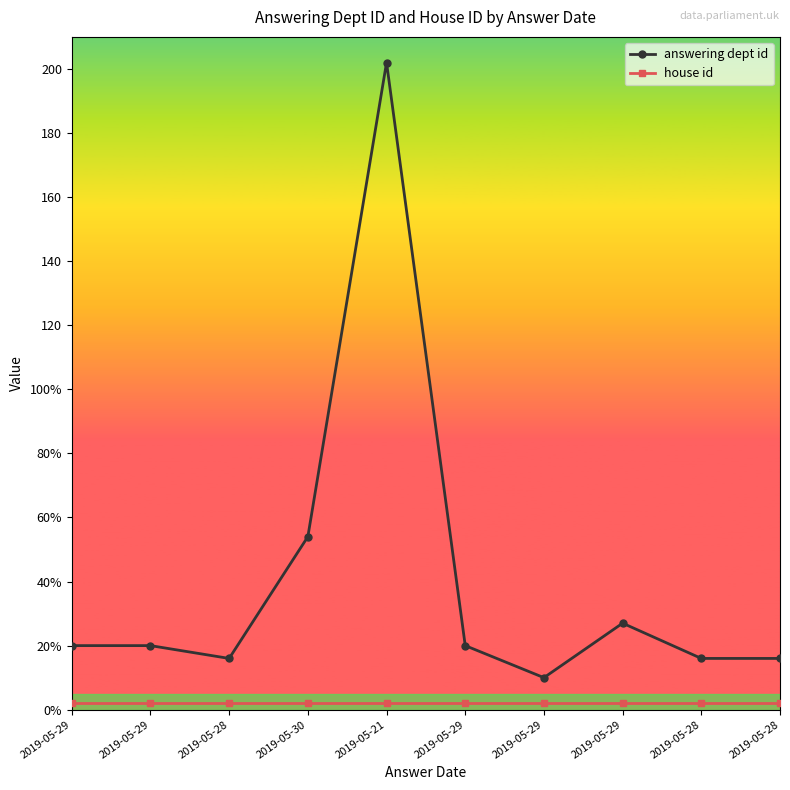

True or false: house id and answering dept id cross at least once.

False